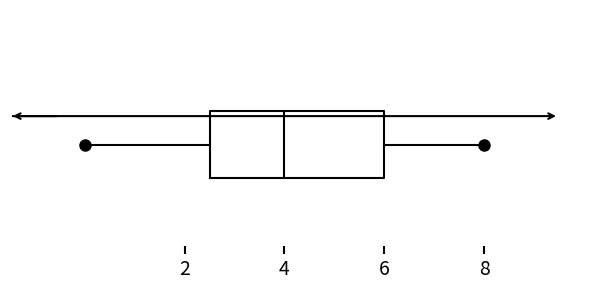

Transcribe this box plot: give where the median line is, the range the box spans, and where the two whiskers end, as read against the x-axis. The values are not printed on the chart, so give them approximately, as read against the axis.

median 4.0, box 2.6 to 6.0, whiskers 0.0 to 8.0